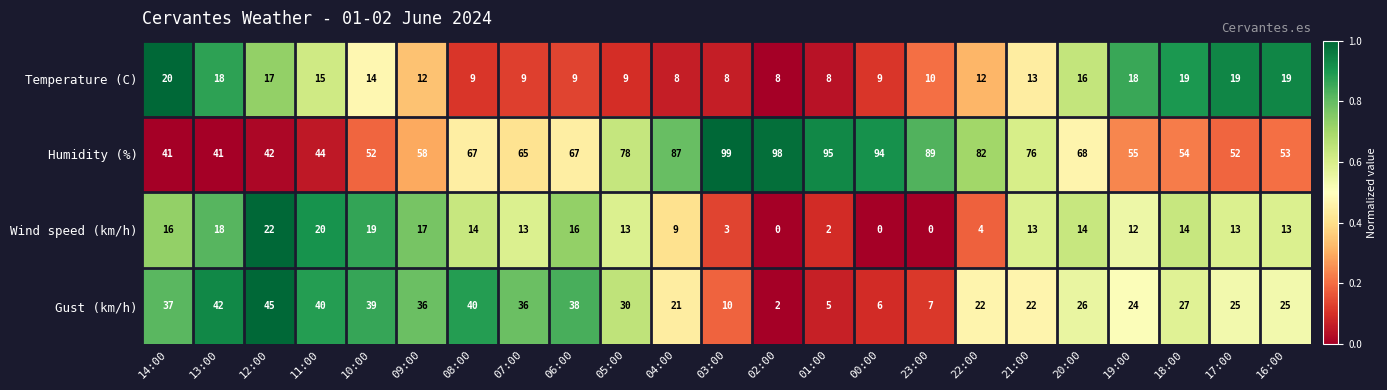

What is the sum of all Temperature (C) values?

299